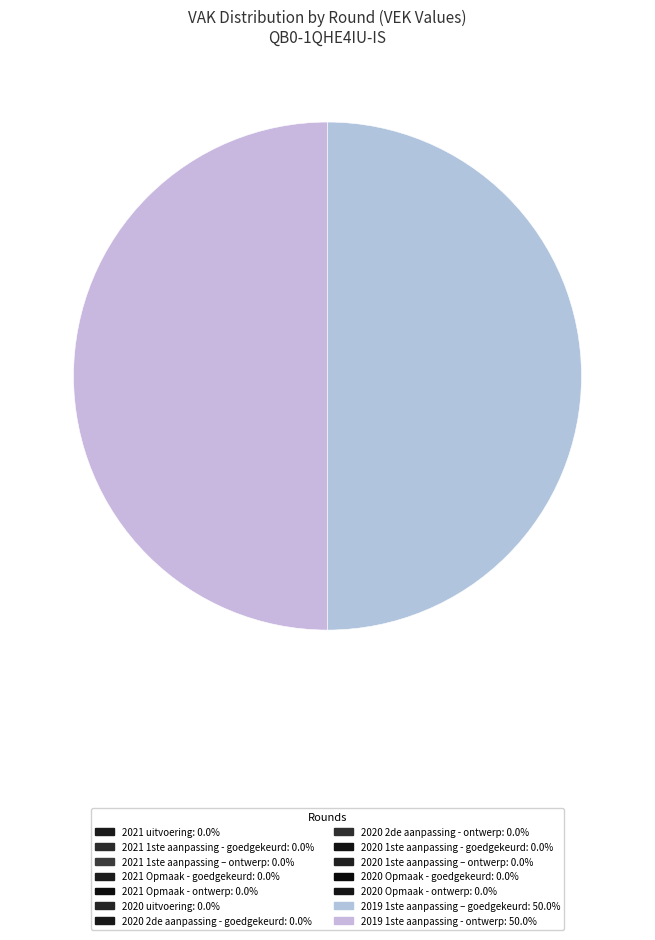

Do 2020 2de aanpassing - ontwerp and 2021 1ste aanpassing - goedgekeurd together represent more than half of the pie?

No